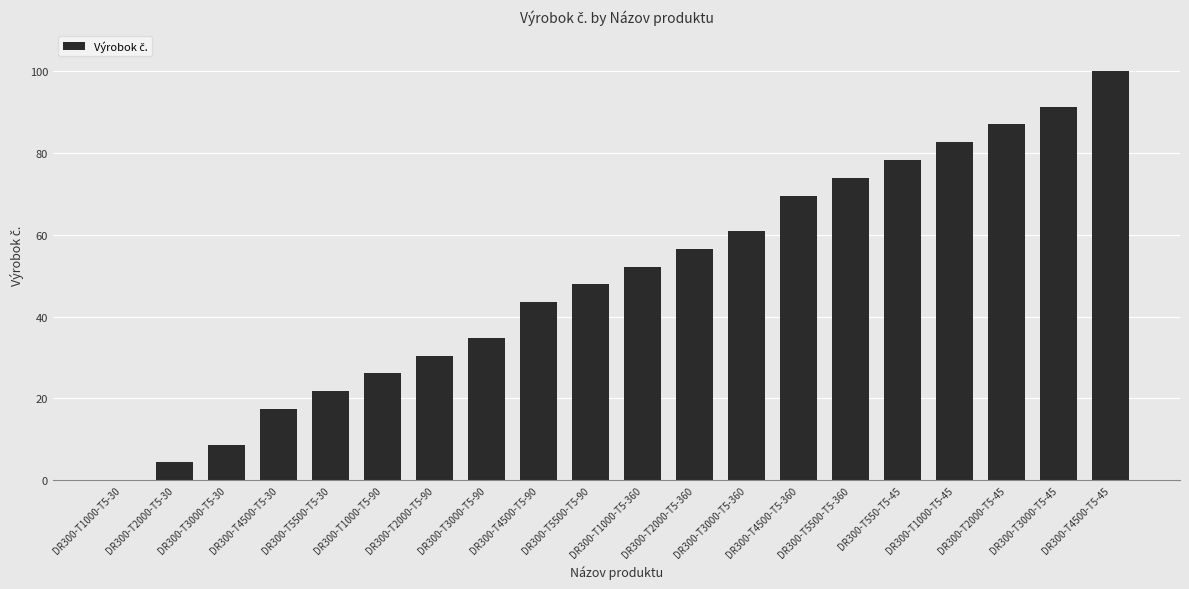

What is the sum of all values?

987.0